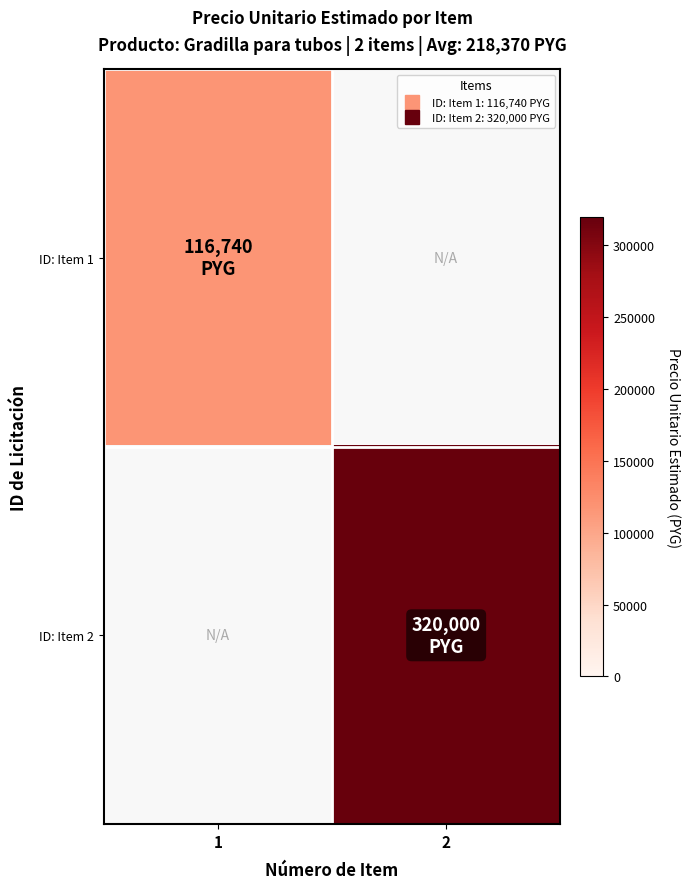

Which series has the largest range (max minus min)?

ID: Item 2